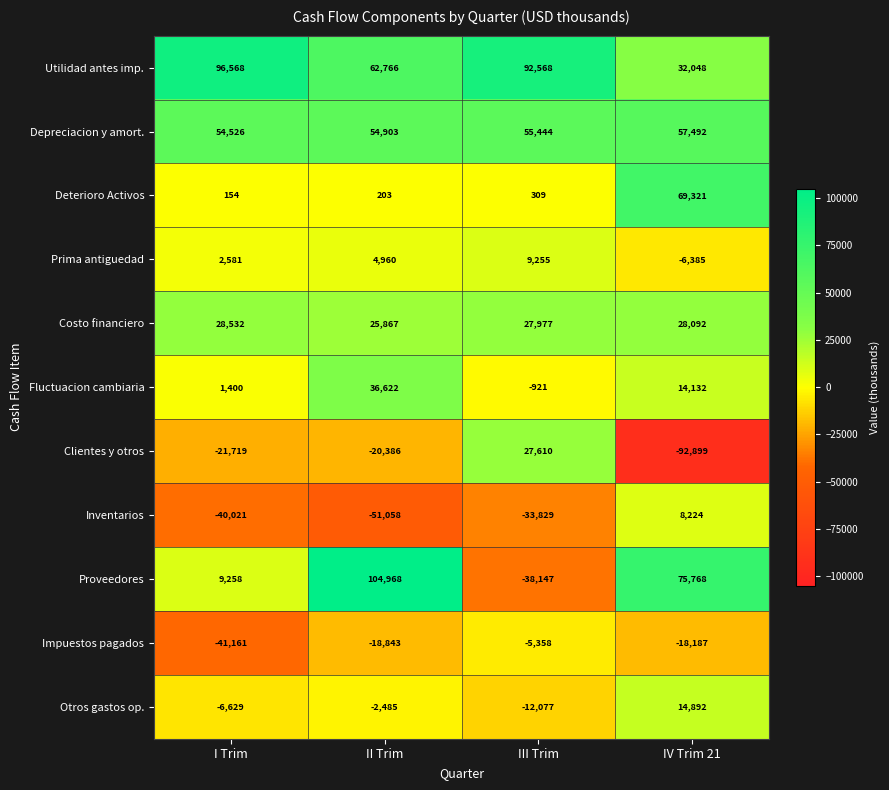

Between III Trim and IV Trim 21, which series saw the biggest shift?

Clientes y otros